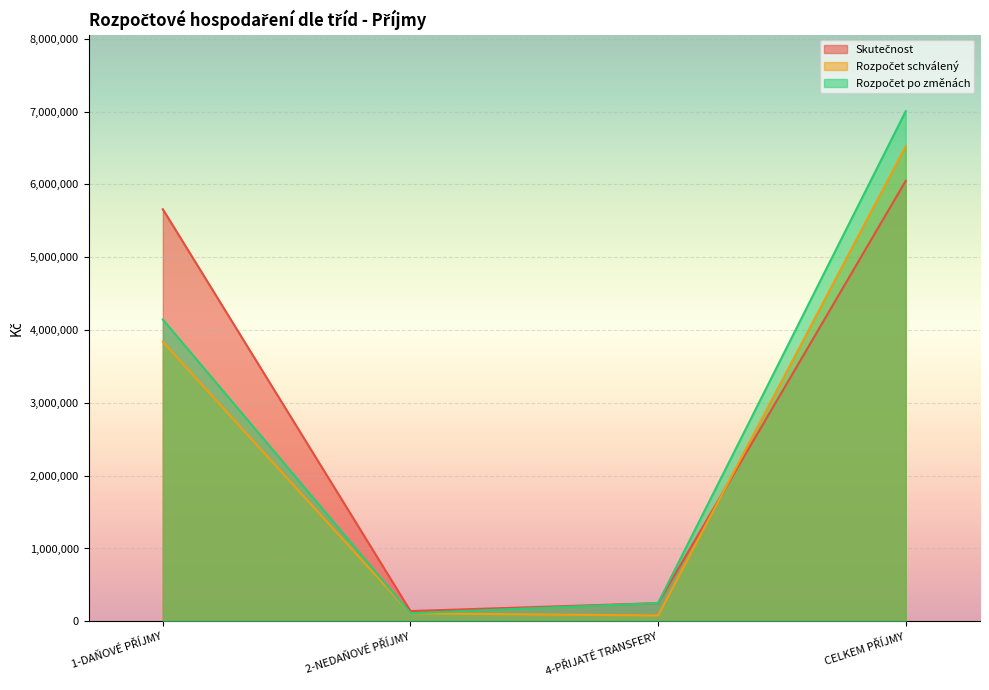

Which label corresponds to the largest value in the chart?

CELKEM PŘÍJMY